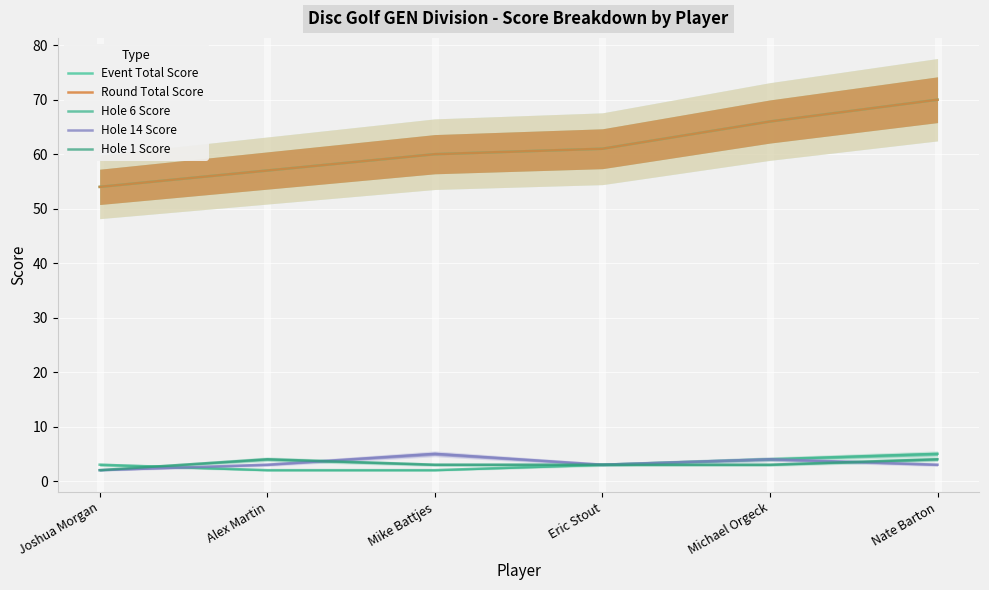

What is the value of the Hole 6 Score point at the 5th from the left?

4